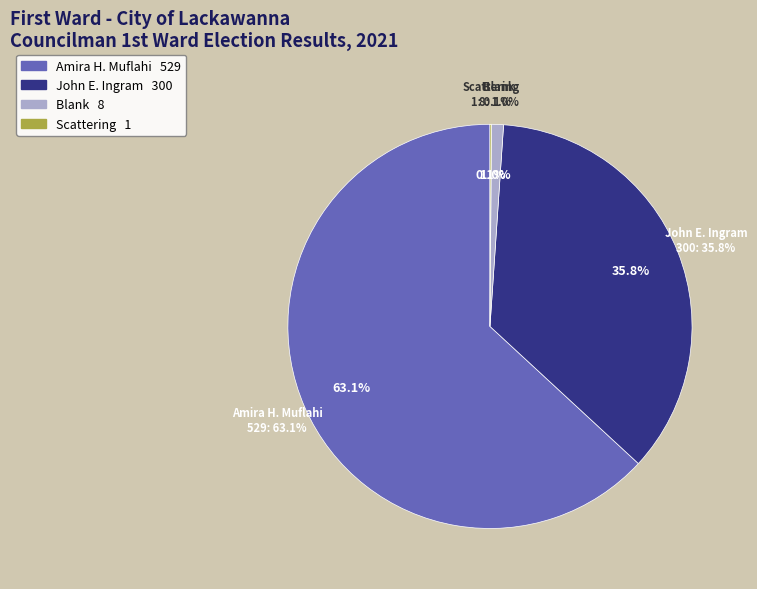

True or false: Amira H. Muflahi accounts for 63% of the total.

True